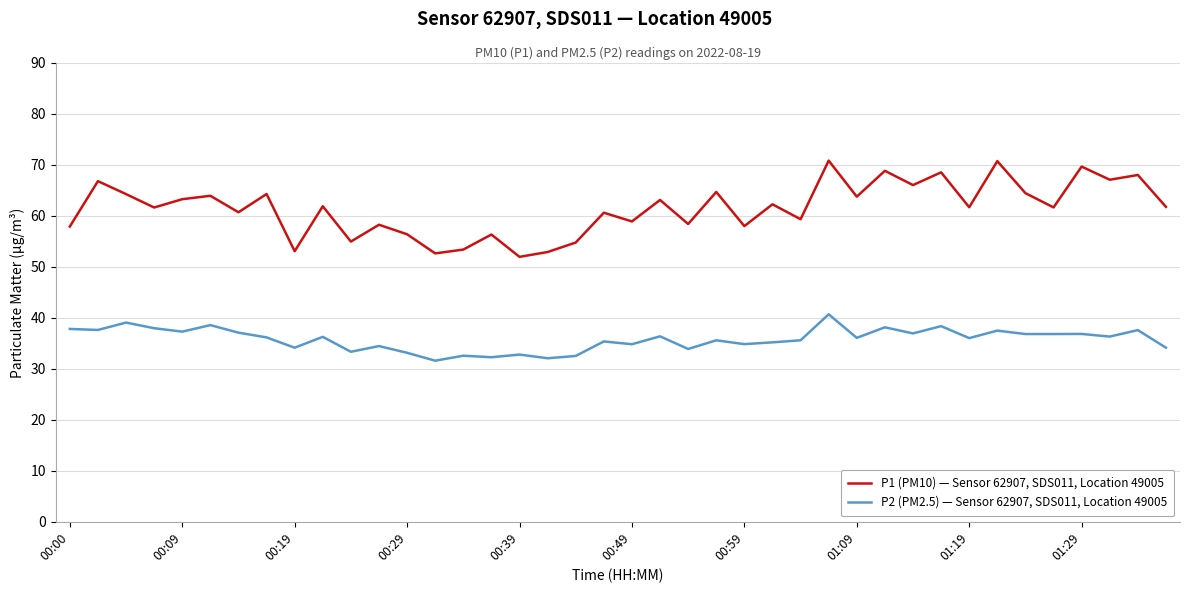

Which series has the widest spread of values?

P1 (PM10) — Sensor 62907, SDS011, Location 49005